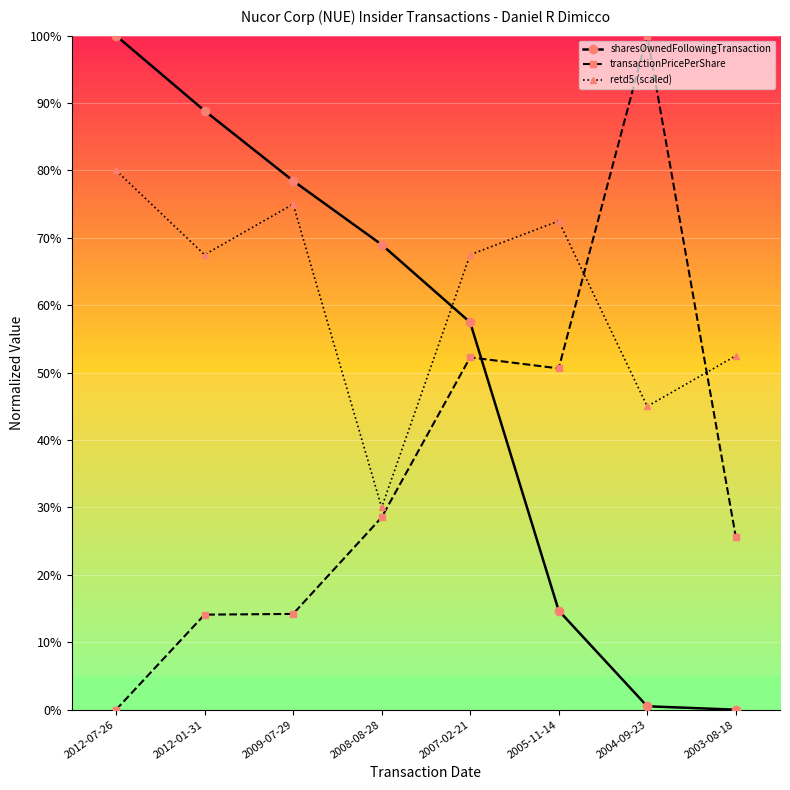

Does the chart display data point markers on the line(s)?

Yes